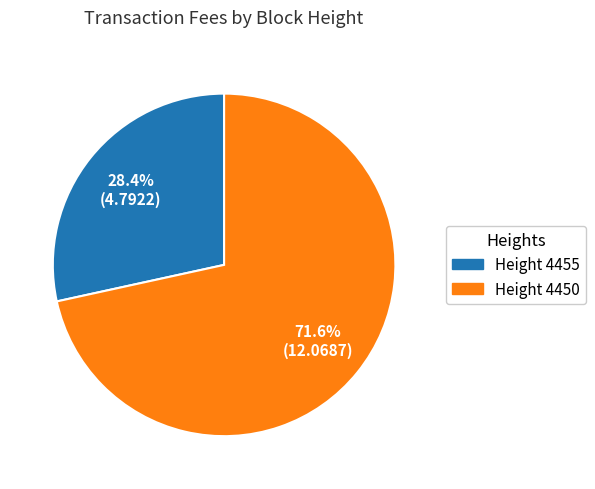

Which slice represents more than half of the pie?

Height 4450